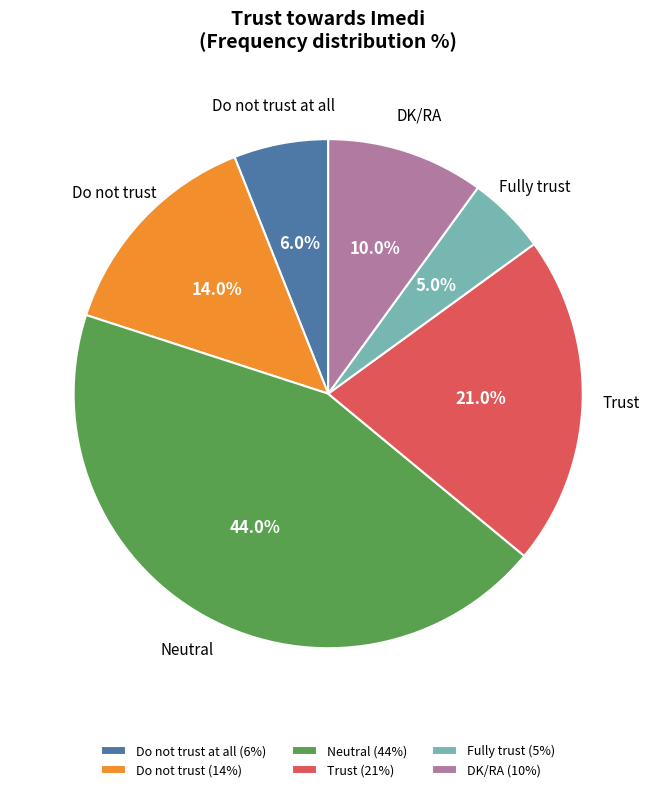

Count the number of slices in the pie.

6